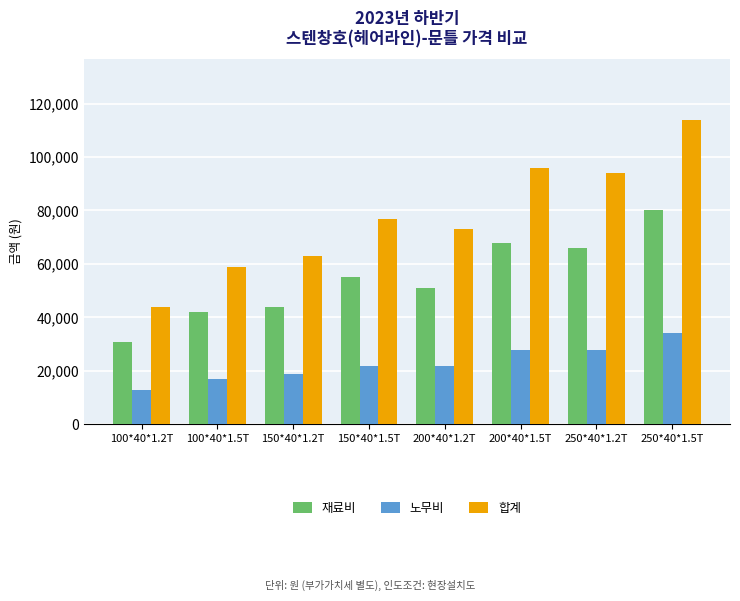

What is the difference between the highest and lowest values at 150*40*1.5T?

55000